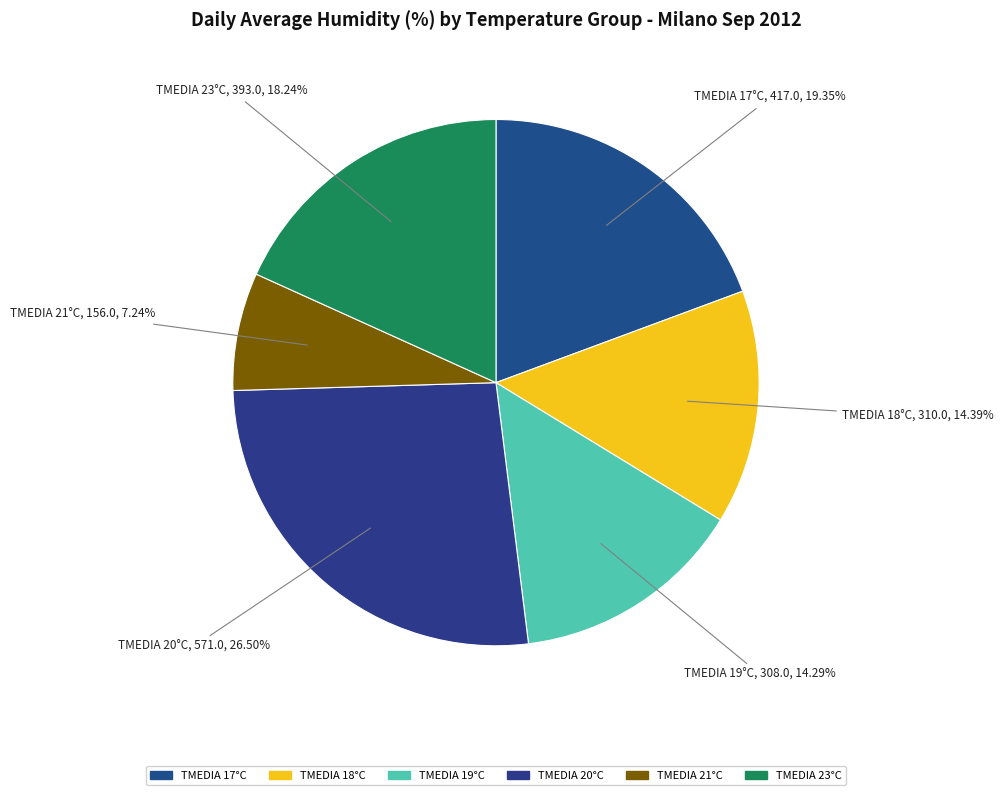

Count the number of slices in the pie.

6